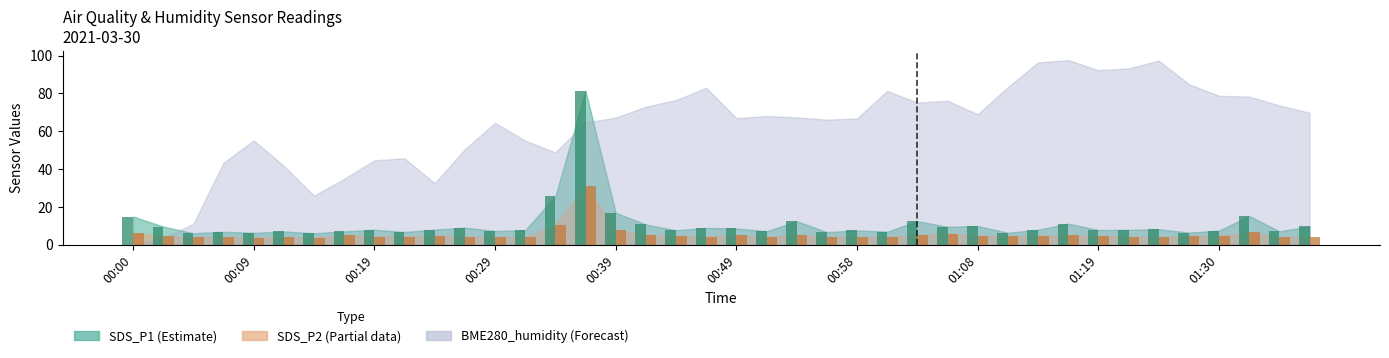

What is the sum of the SDS_P2 values at 01:14 and 00:07?

8.9